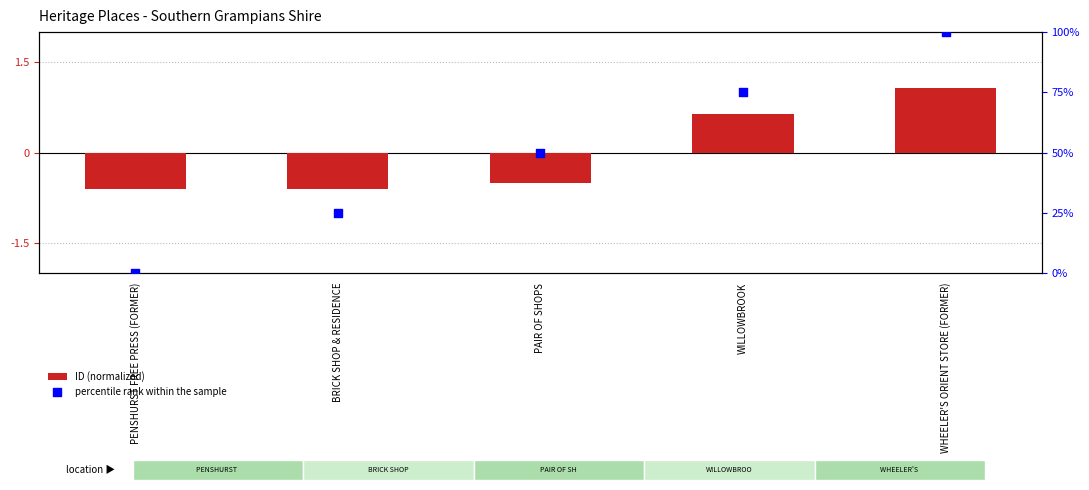

Which series reaches the minimum Y coordinate?

ID (normalized)